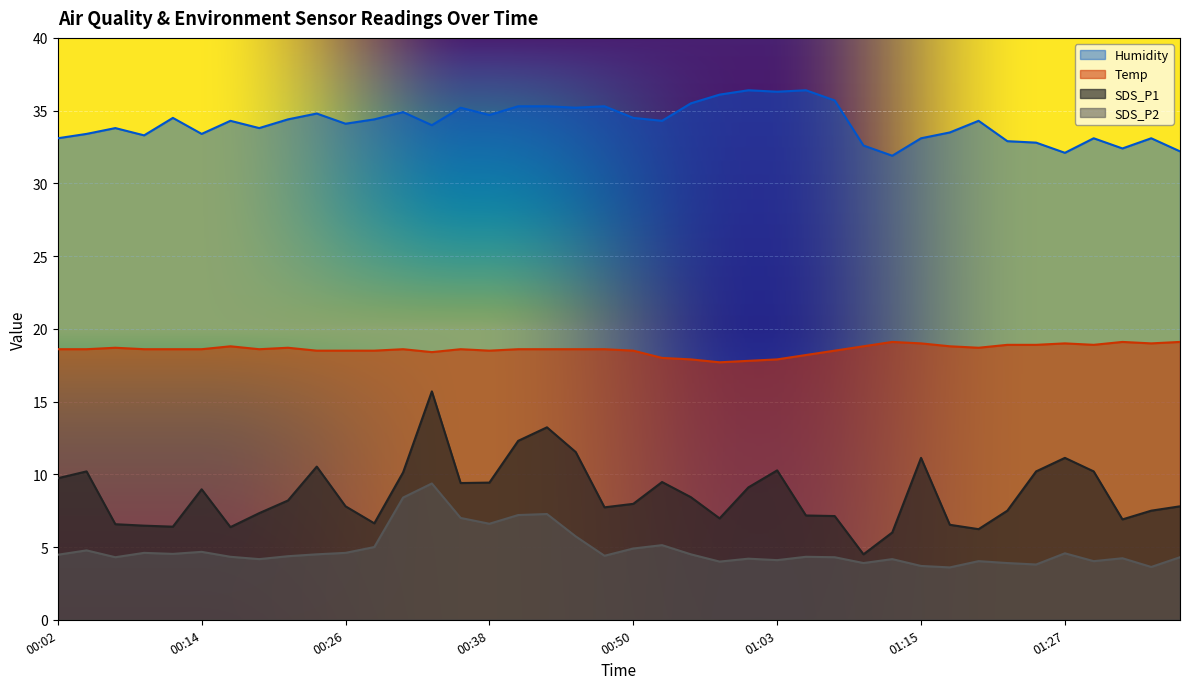

Which series has the largest range (max minus min)?

SDS_P1